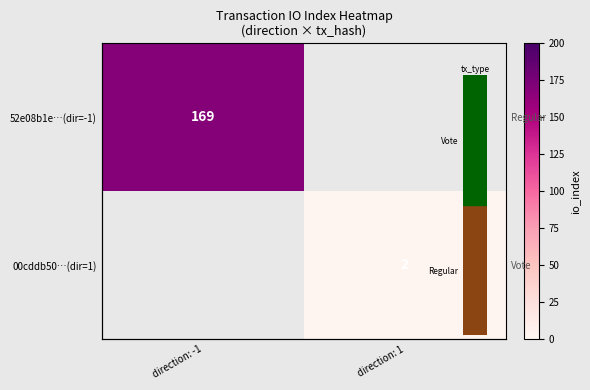

Between direction: 1 and direction: -1, which is larger?

direction: -1